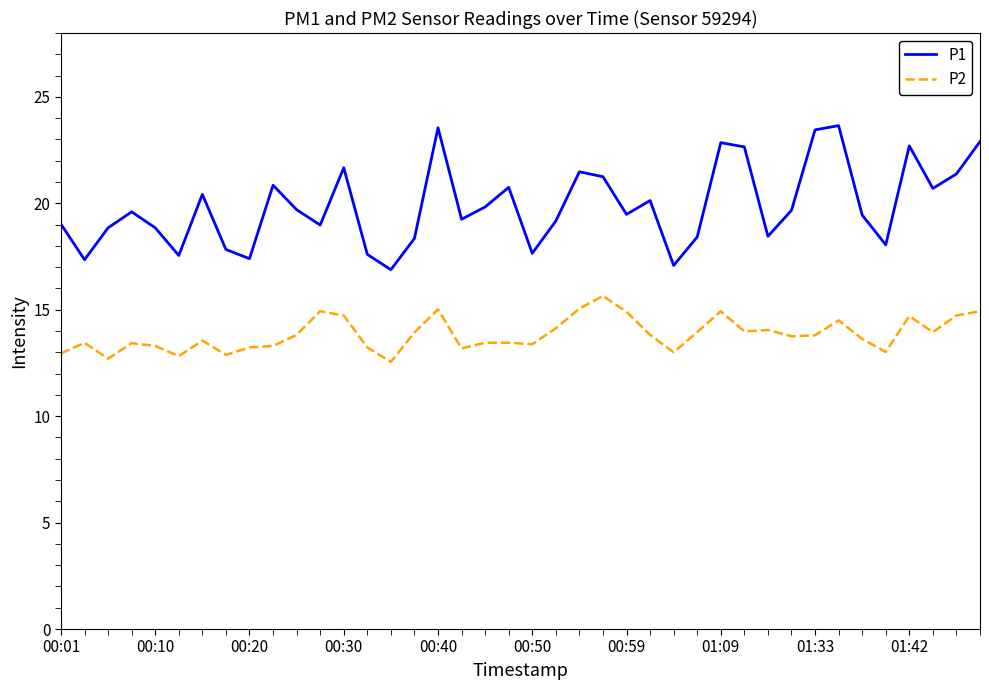

Which series has the widest spread of values?

P1